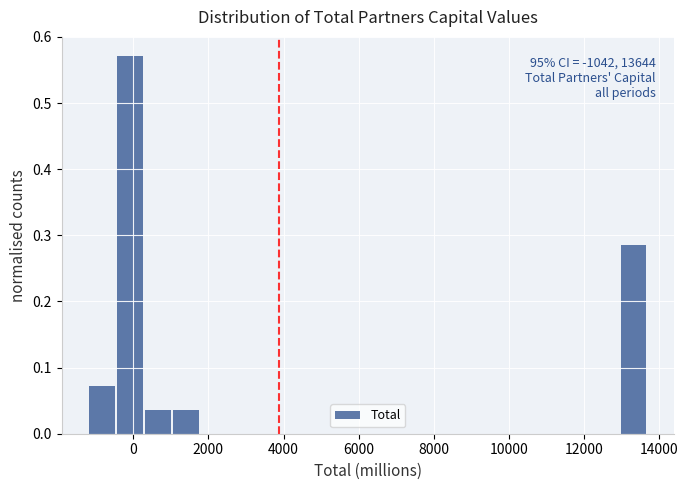

Around what value on the x-axis is the tallest bar? Give the approximate position of its centre, as read against the axis.

0